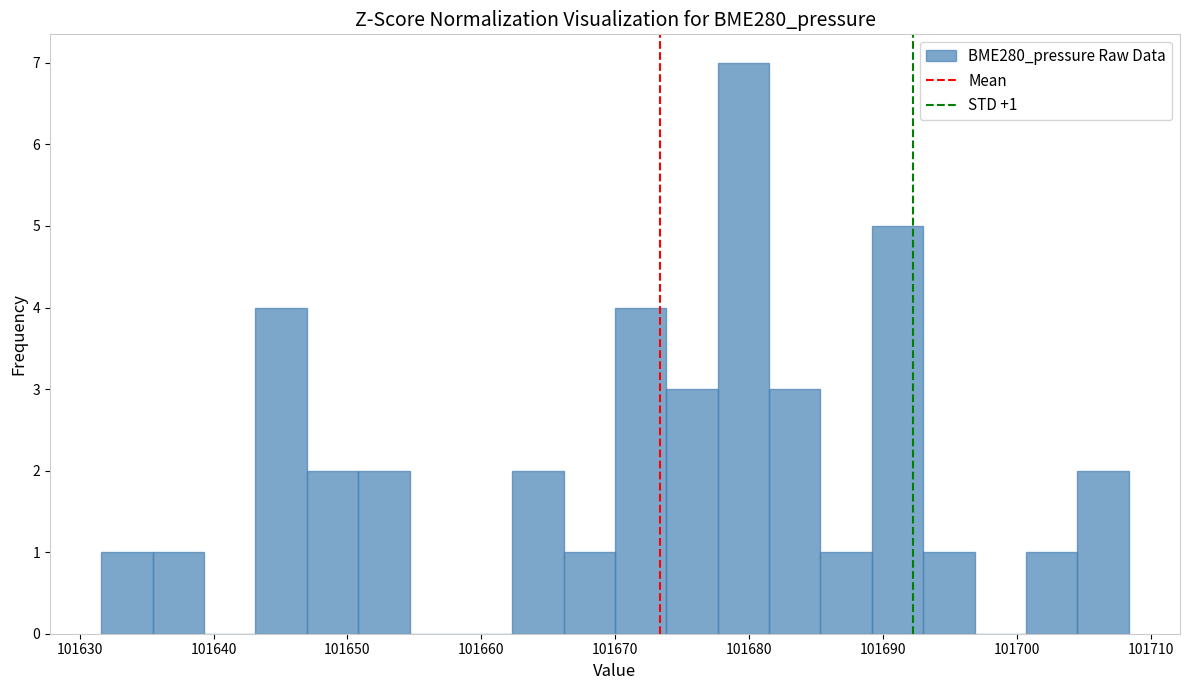

Around what value on the x-axis is the tallest bar? Give the approximate position of its centre, as read against the axis.

101680